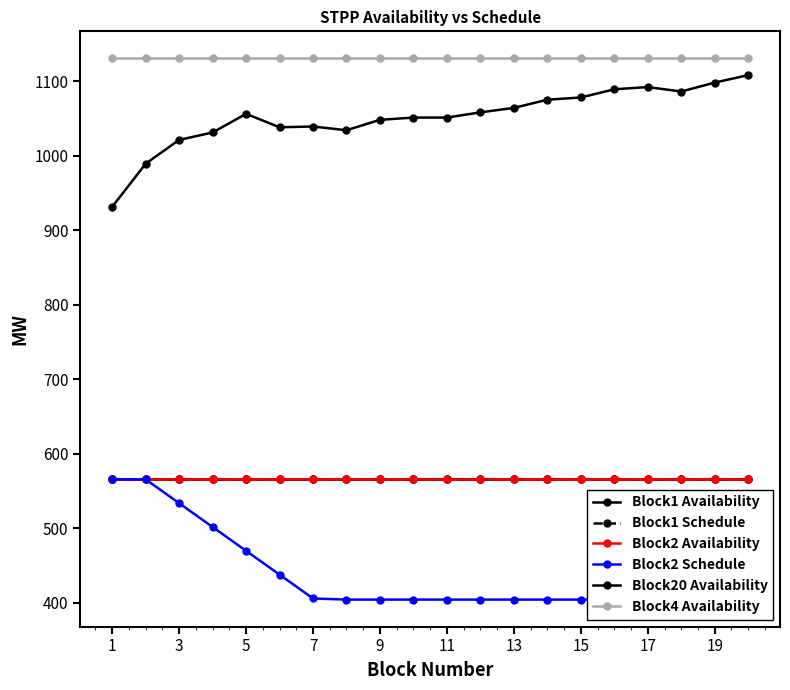

Reading left to right, list all the values displayed in this chart.

Block1 Availability: 565.5	565.5	565.5	565.5	565.5	565.5	565.5	565.5	565.5	565.5	565.5	565.5	565.5	565.5	565.5	565.5	565.5	565.5	565.5	565.5
Block1 Schedule: 565.5	565.5	565.5	565.5	565.5	565.5	565.5	565.5	565.5	565.5	565.5	565.5	565.5	565.5	565.5	565.5	565.5	565.5	565.5	565.5
Block2 Availability: 565.5	565.5	565.5	565.5	565.5	565.5	565.5	565.5	565.5	565.5	565.5	565.5	565.5	565.5	565.5	565.5	565.5	565.5	565.5	565.5
Block2 Schedule: 565.5	565.5	533.5	501.5	469.5	437.5	405.5	404.0	404.0	404.0	404.0	404.0	404.0	404.0	404.0	404.0	404.0	404.0	404.0	404.0
Block20 Availability: 931.5	989.5	1021.5	1031.5	1056.5	1038.5	1039.5	1034.5	1048.5	1051.5	1051.5	1058.5	1064.5	1075.5	1078.5	1089.5	1092.5	1086.5	1098.5	1108.5
Block4 Availability: 1131.0	1131.0	1131.0	1131.0	1131.0	1131.0	1131.0	1131.0	1131.0	1131.0	1131.0	1131.0	1131.0	1131.0	1131.0	1131.0	1131.0	1131.0	1131.0	1131.0